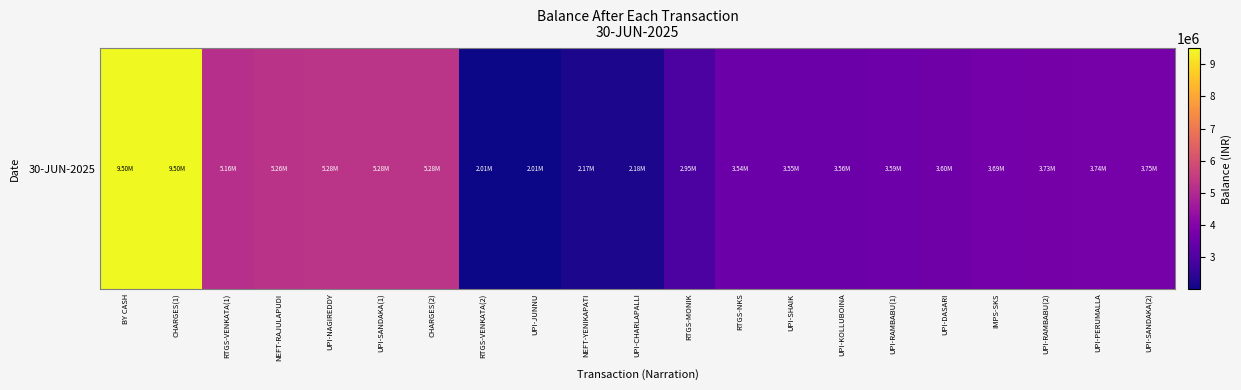

What is the sum of all values?

89338176.9